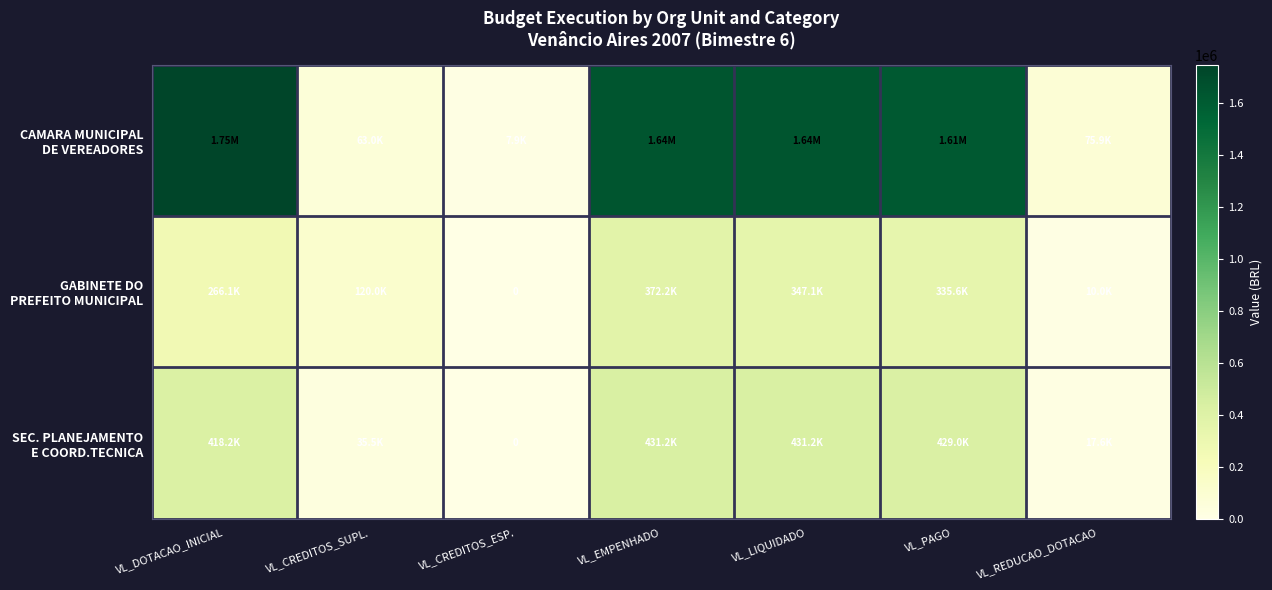

At how many categories does at least one series exceed 1234255?

4